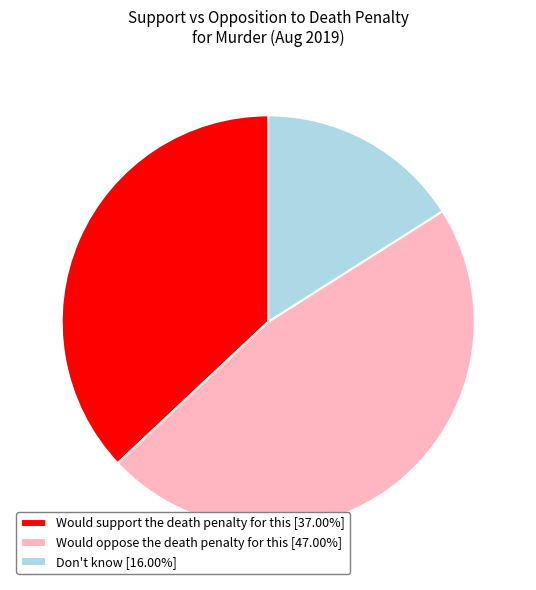

Does any single category account for the majority?

No